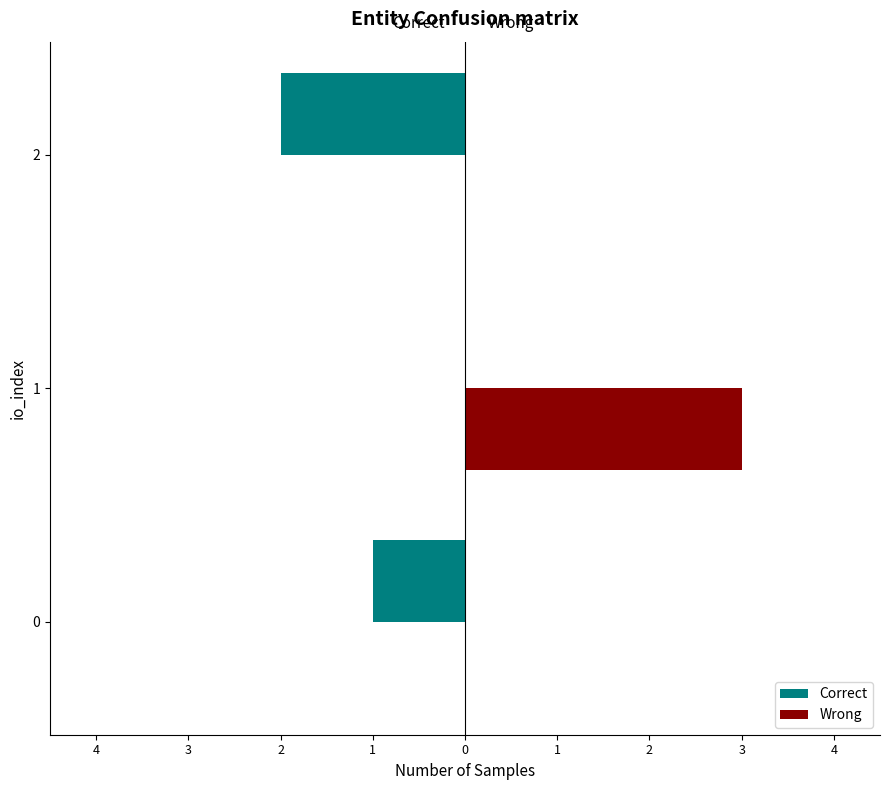

What are all the series names shown in the legend?

Correct, Wrong